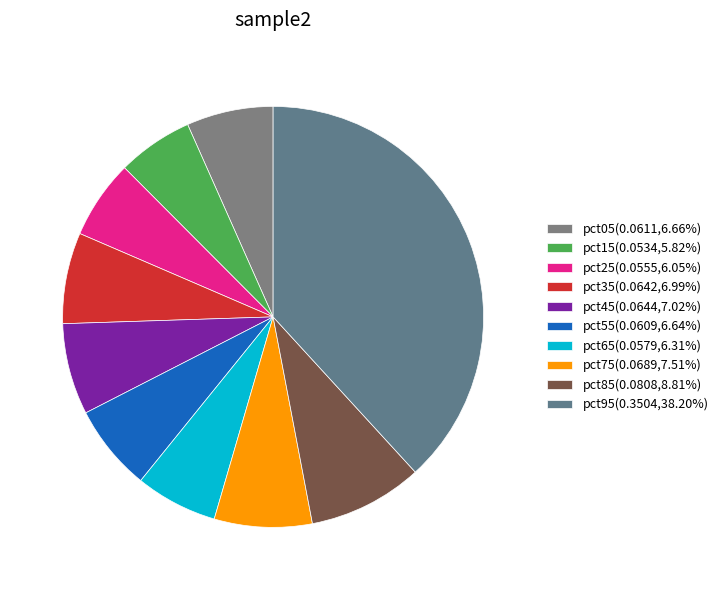

Count the number of slices in the pie.

10